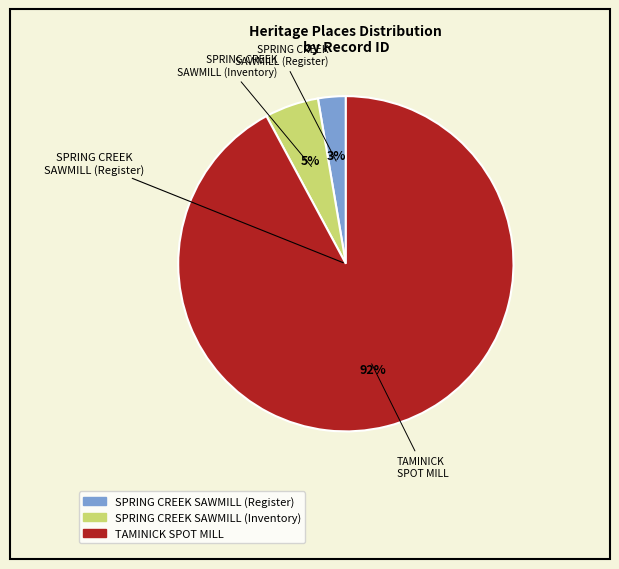

Does any single category account for the majority?

Yes